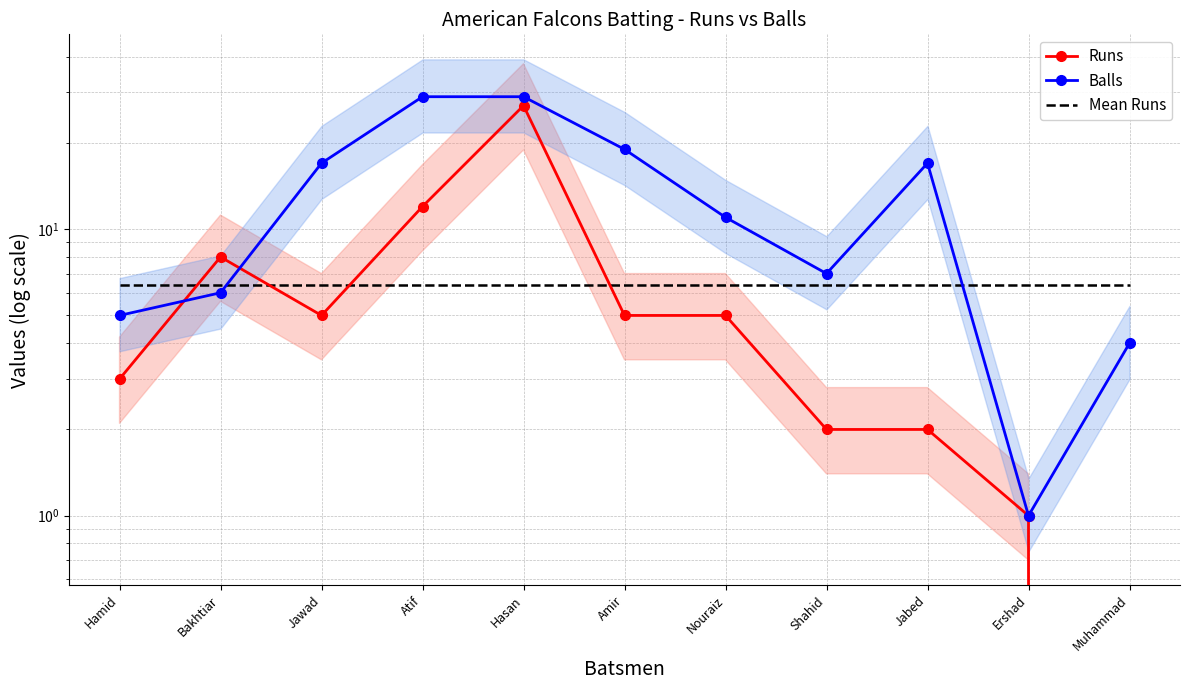

What is the lowest value of the Balls series?

1.0